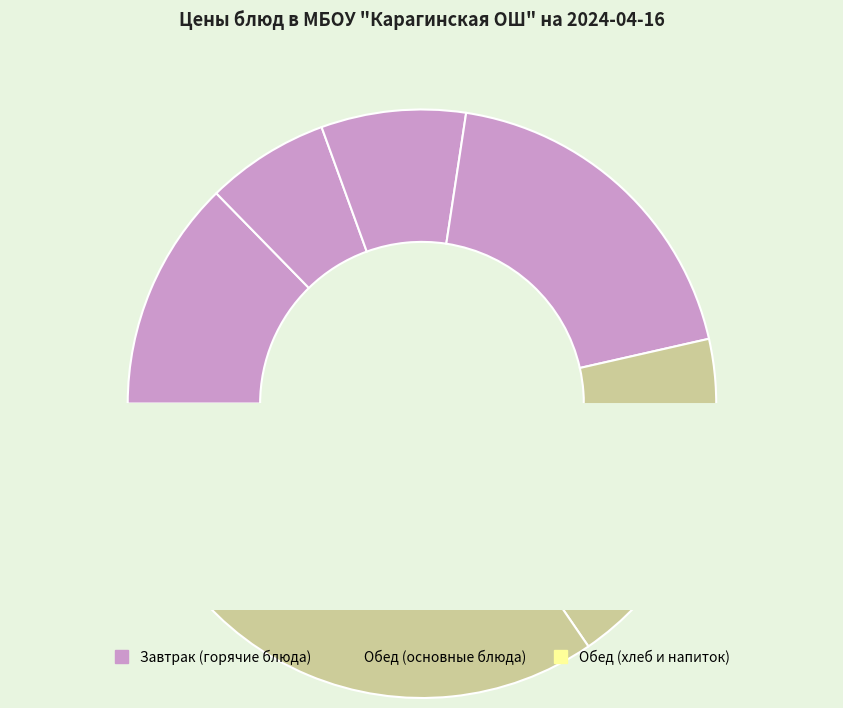

Does Какао с молоком account for over 50% of the chart?

No